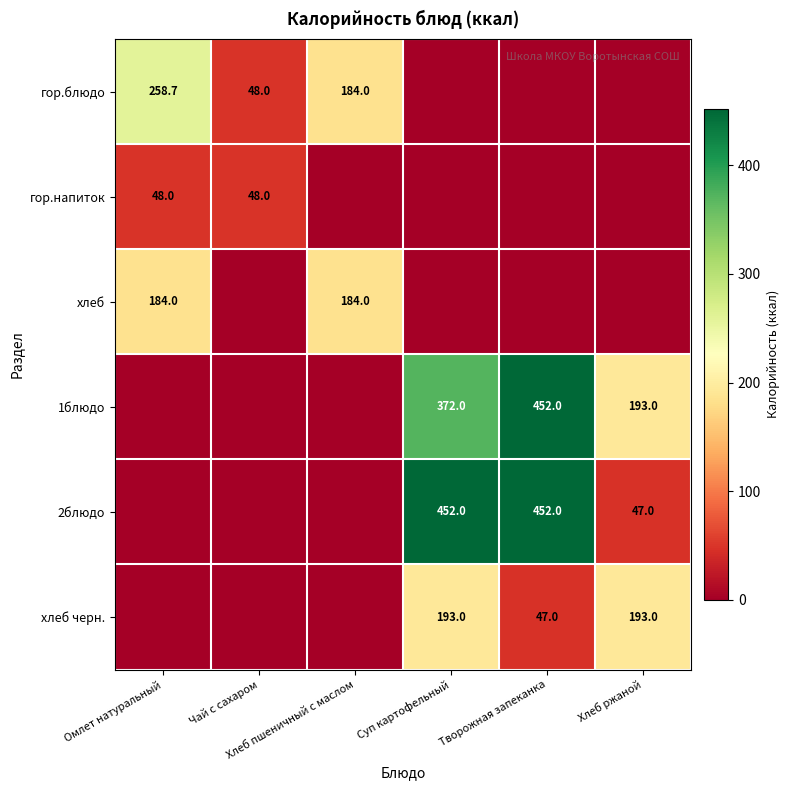

Is the value of хлеб at Омлет натуральный greater than the value of гор.блюдо at Чай с сахаром?

Yes